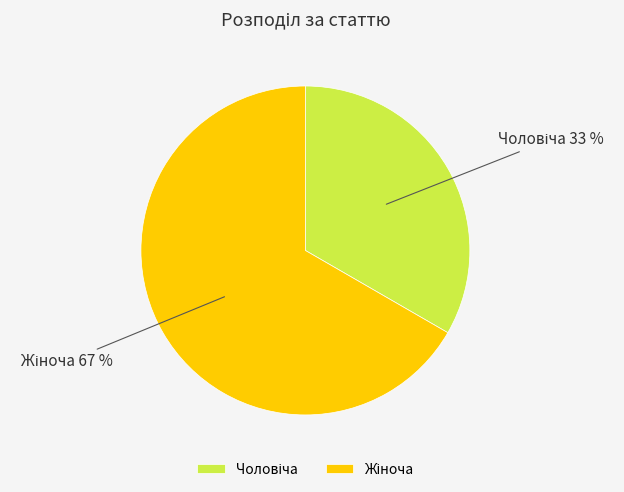

Does any single category account for the majority?

Yes